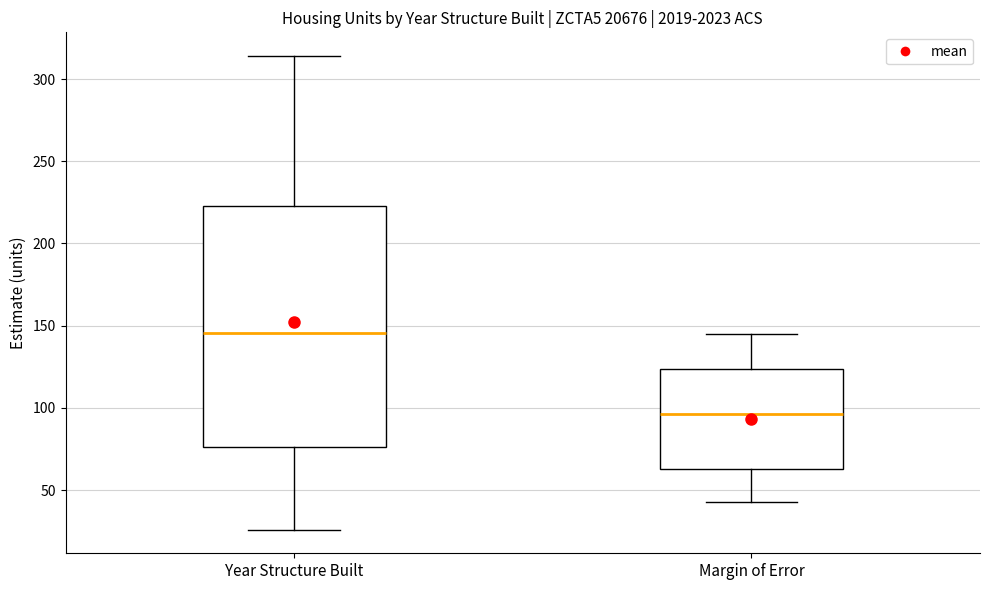

Reading left to right, transcribe this box plot: for each box, give where its median line is, the range the box spans, and where its two whiskers end, as read against the y-axis. The values are not printed on the chart, so give them approximately, as read against the axis.

Year Structure Built: median 145, box 75 to 225, whiskers 25 to 315
Margin of Error: median 95, box 65 to 125, whiskers 45 to 145